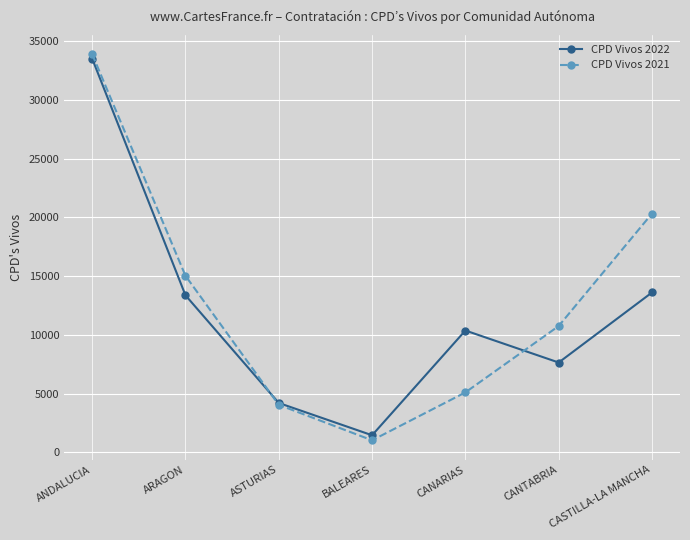

The CPD Vivos 2022 series shows 7641 at CANTABRIA. True or false?

True